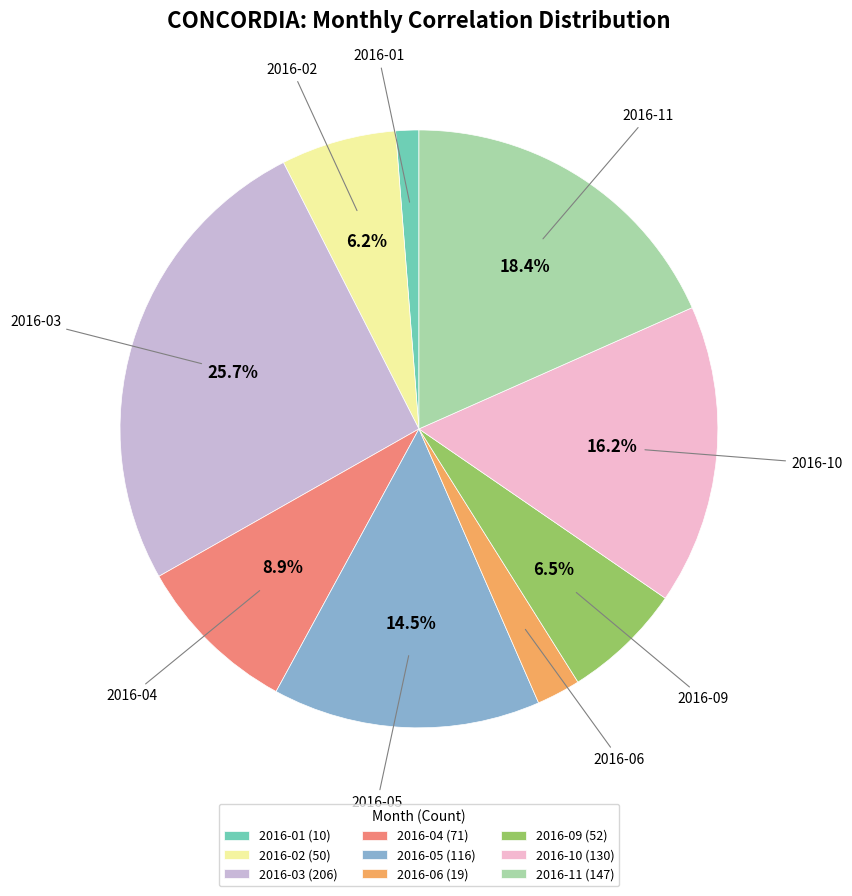

True or false: 2016-03 accounts for 26% of the total.

True